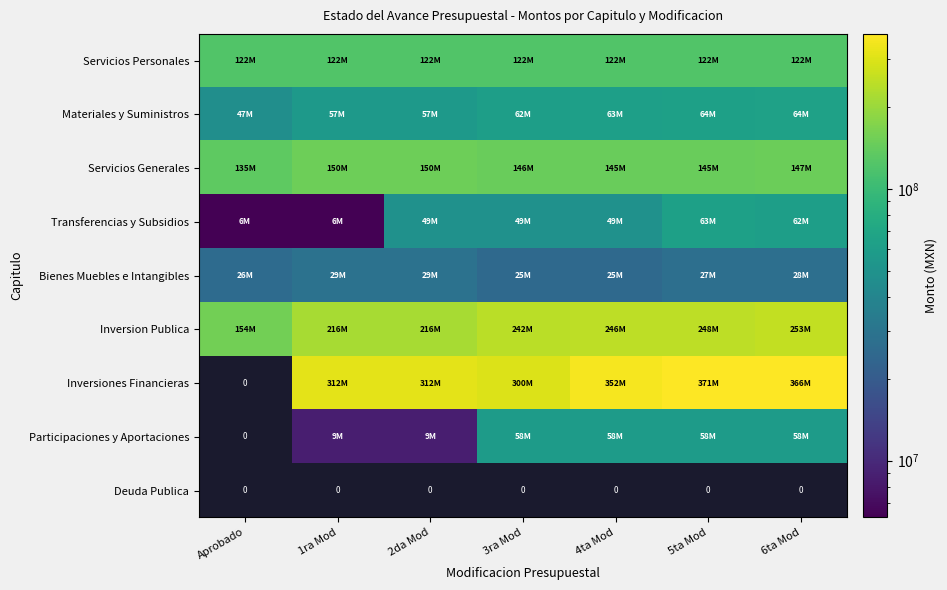

What value does the Servicios Generales series have at 4ta Mod?

144707419.2